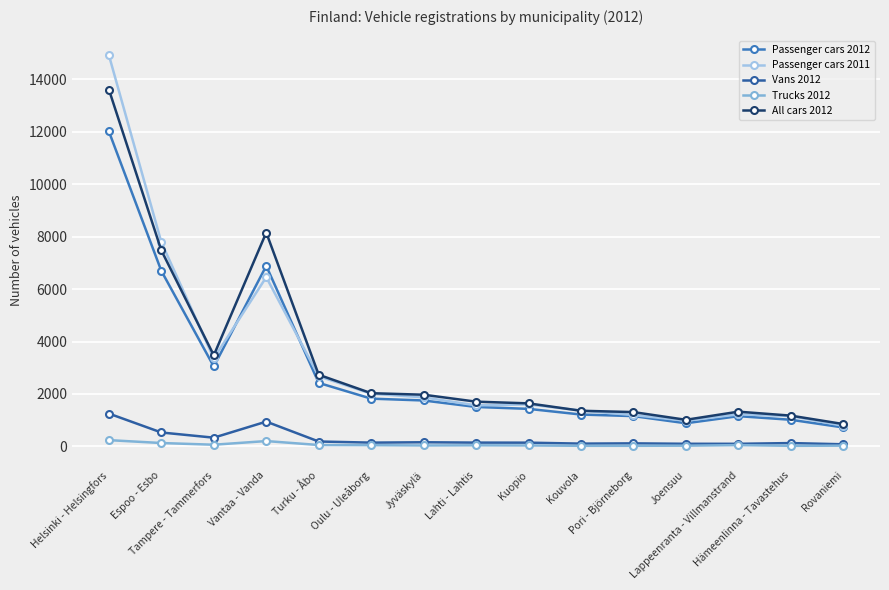

True or false: All cars 2012 and Vans 2012 cross at least once.

False